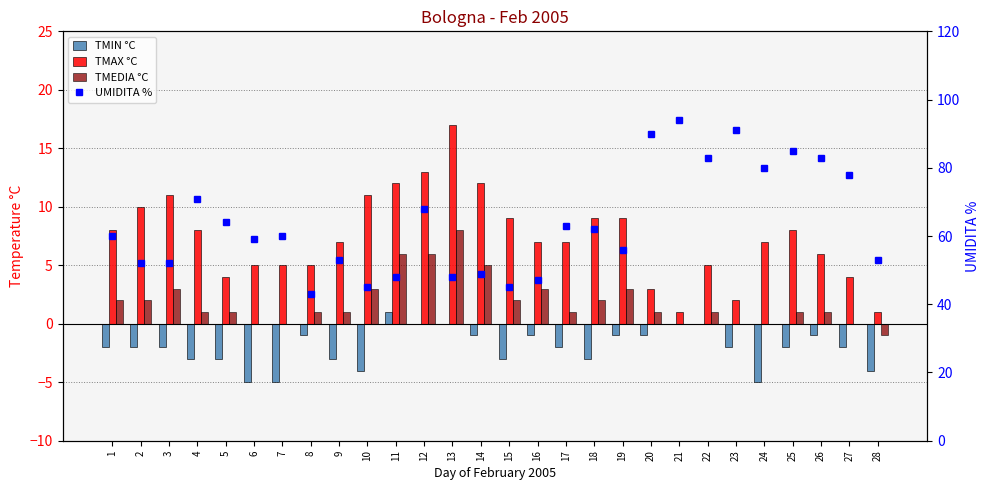

How many values in the TMAX °C series are below 7?

11